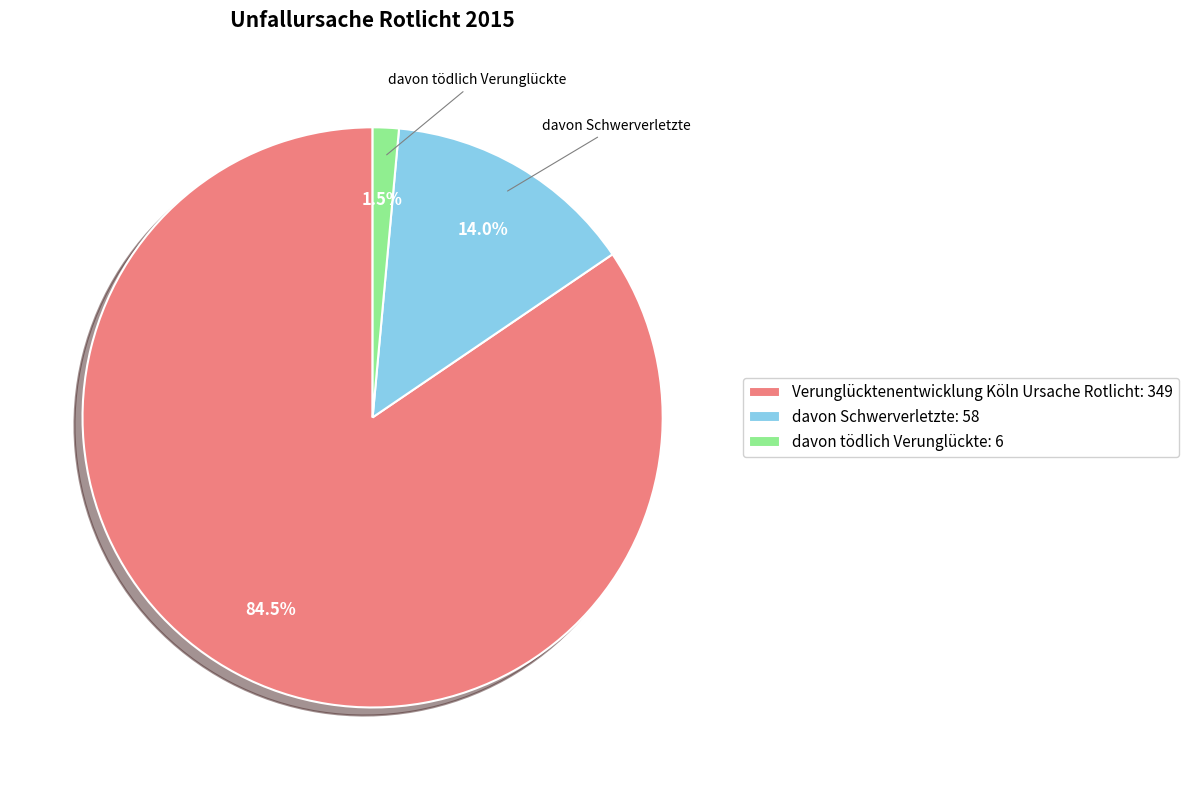

Between davon Schwerverletzte and Verunglücktenentwicklung Köln Ursache Rotlicht, which is larger?

Verunglücktenentwicklung Köln Ursache Rotlicht